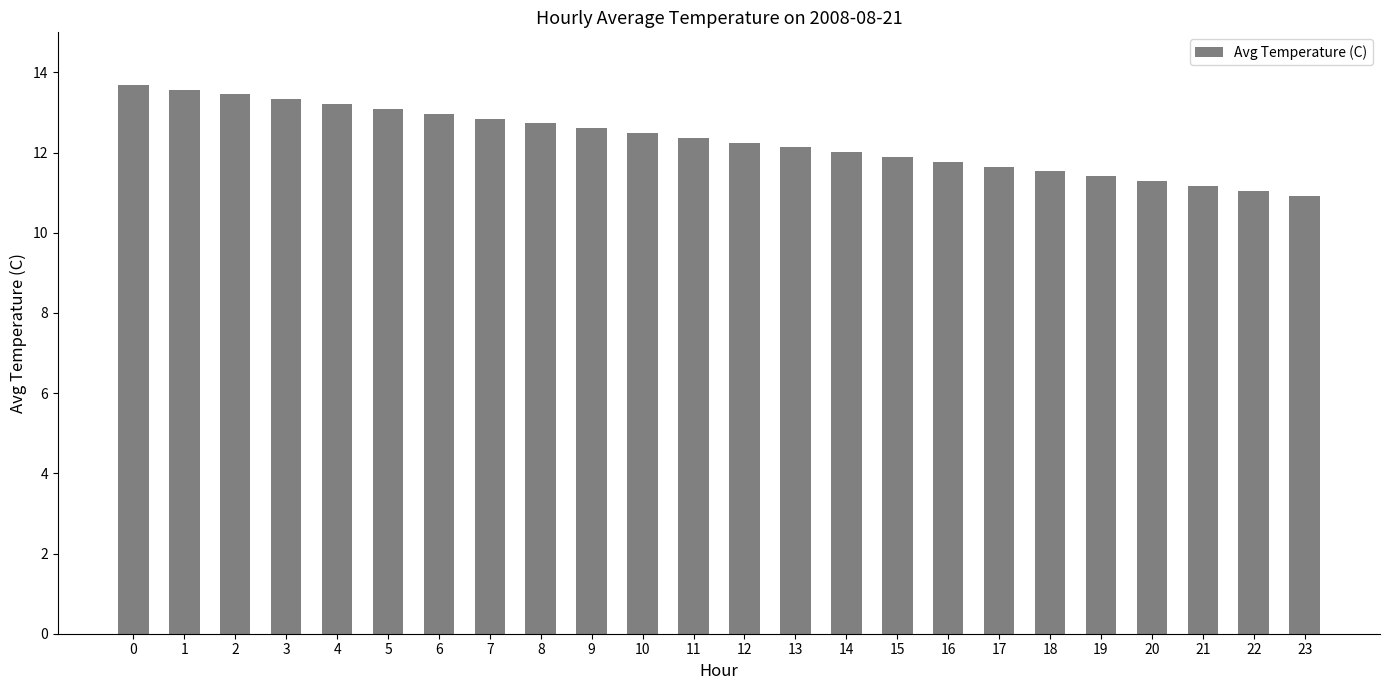

What is the smallest value displayed?

10.9